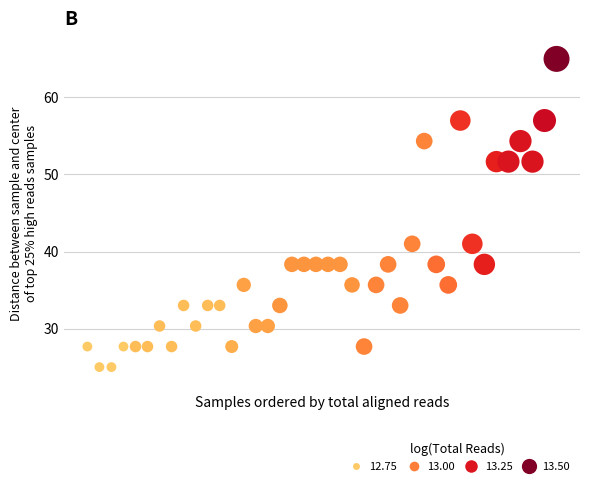

What is the range of Y values (max minus min)?

40.0